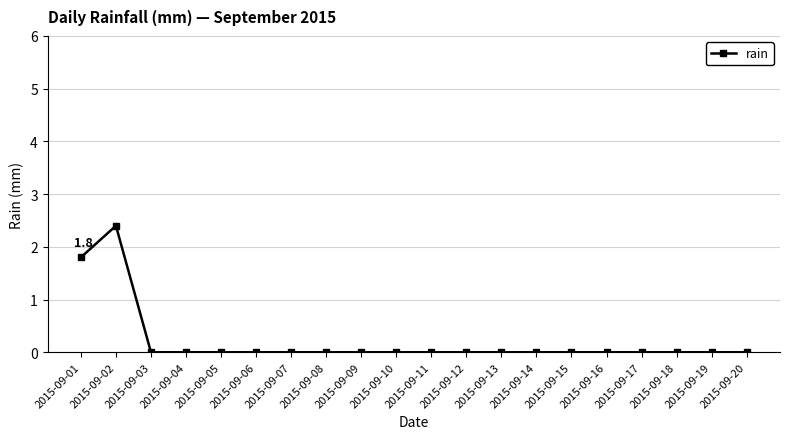

Reading left to right, extract all data points from this chart.

2015-09-01=1.8	2015-09-02=2.4	2015-09-03=0.0	2015-09-04=0.0	2015-09-05=0.0	2015-09-06=0.0	2015-09-07=0.0	2015-09-08=0.0	2015-09-09=0.0	2015-09-10=0.0	2015-09-11=0.0	2015-09-12=0.0	2015-09-13=0.0	2015-09-14=0.0	2015-09-15=0.0	2015-09-16=0.0	2015-09-17=0.0	2015-09-18=0.0	2015-09-19=0.0	2015-09-20=0.0